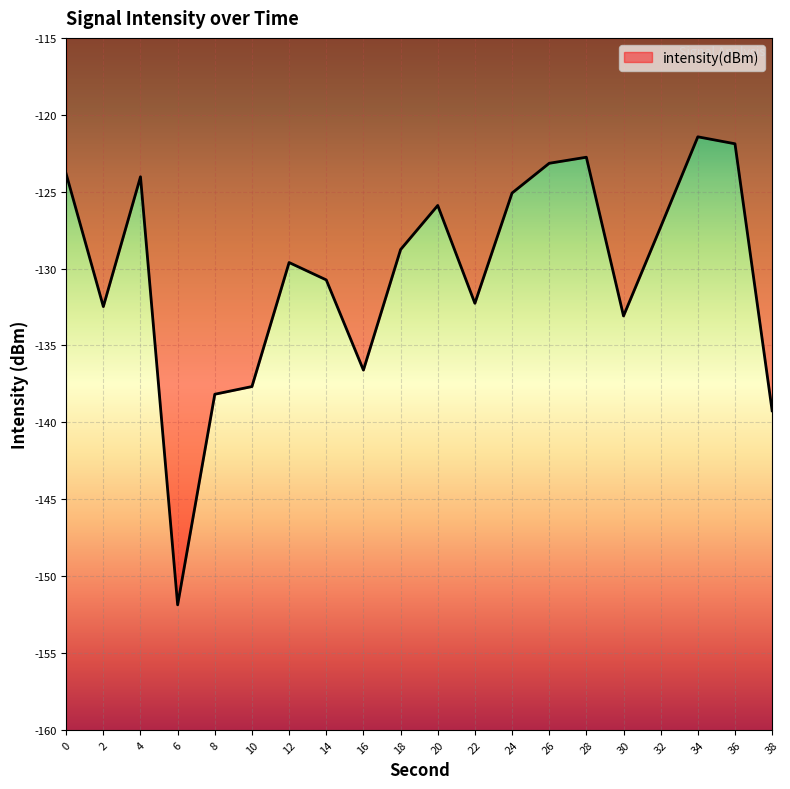

Reading left to right, transcribe all the data shown in this chart.

0=-123.8	2=-132.5	4=-124.0	6=-151.9	8=-138.2	10=-137.7	12=-129.6	14=-130.7	16=-136.6	18=-128.8	20=-125.9	22=-132.3	24=-125.1	26=-123.2	28=-122.8	30=-133.1	32=-127.3	34=-121.4	36=-121.9	38=-139.3